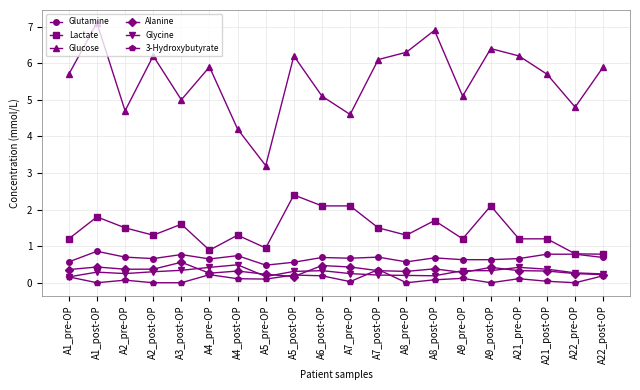

Rank the series by their maximum value, from highest to lowest.

Glucose, Lactate, Glutamine, Alanine, Glycine, 3-Hydroxybutyrate